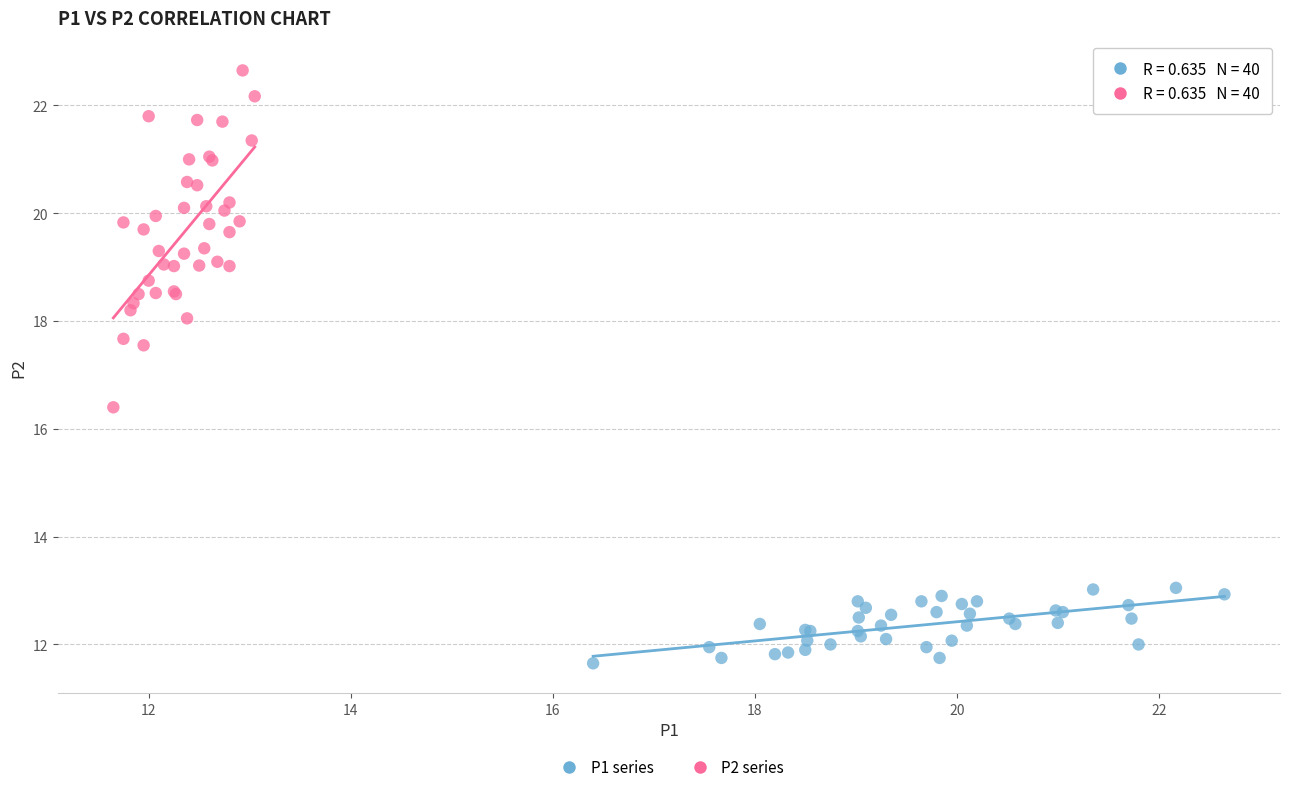

Which series has the largest Y range (max minus min)?

P2 series